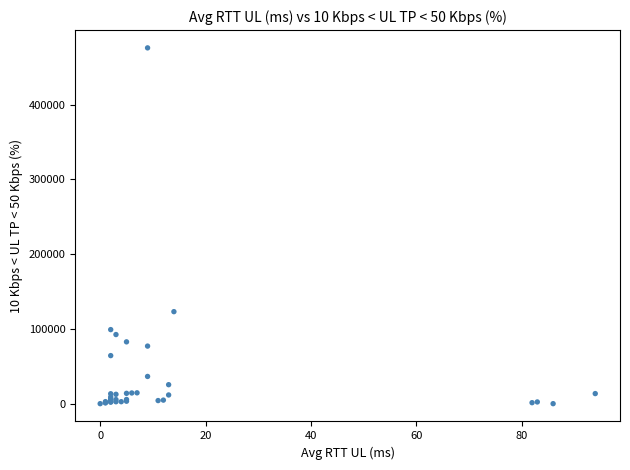

What Y value in the scatter plot is closest to 238023?

123193